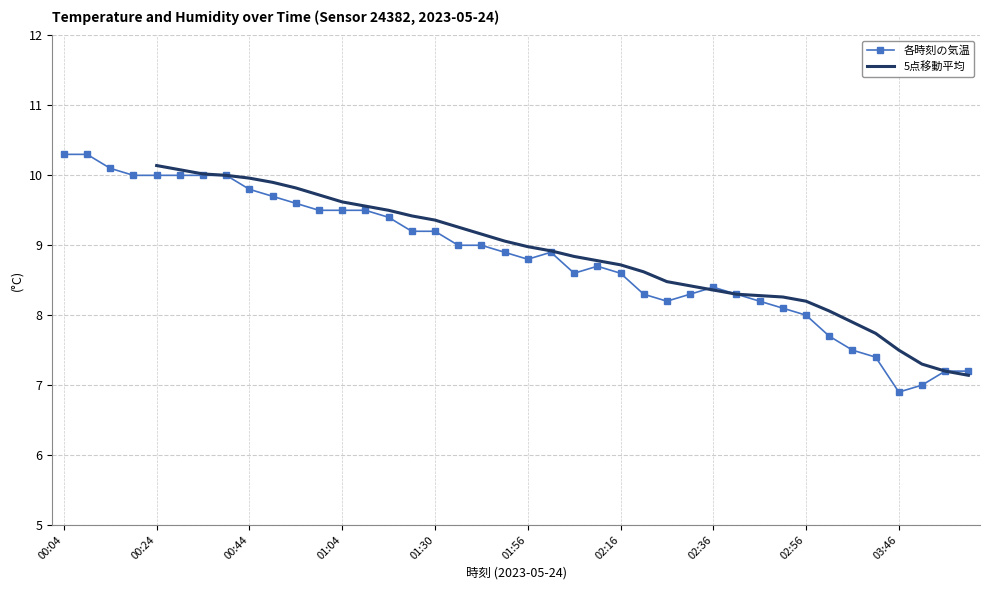

List the labels in order of value, smallest first.

03:46, 03:51, 03:57, 04:07, 03:36, 03:31, 03:01, 02:56, 02:51, 02:26, 02:46, 02:21, 02:31, 02:41, 02:36, 02:06, 02:16, 02:11, 01:56, 01:50, 02:01, 01:35, 01:40, 01:20, 01:30, 01:15, 00:59, 01:04, 01:10, 00:54, 00:49, 00:44, 00:19, 00:24, 00:29, 00:34, 00:39, 00:14, 00:04, 00:09